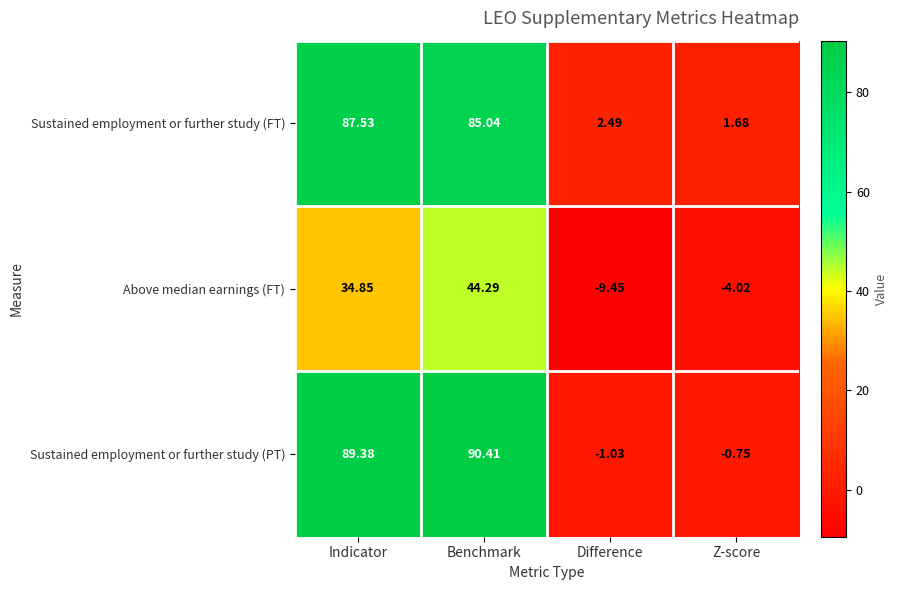

Count the number of categories in the chart.

4